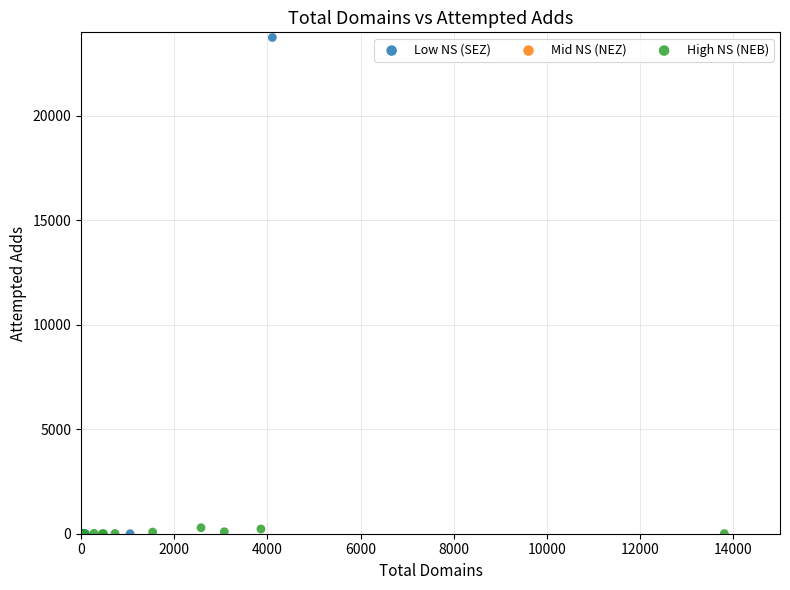

Which series has the largest Y range (max minus min)?

Low NS (SEZ)